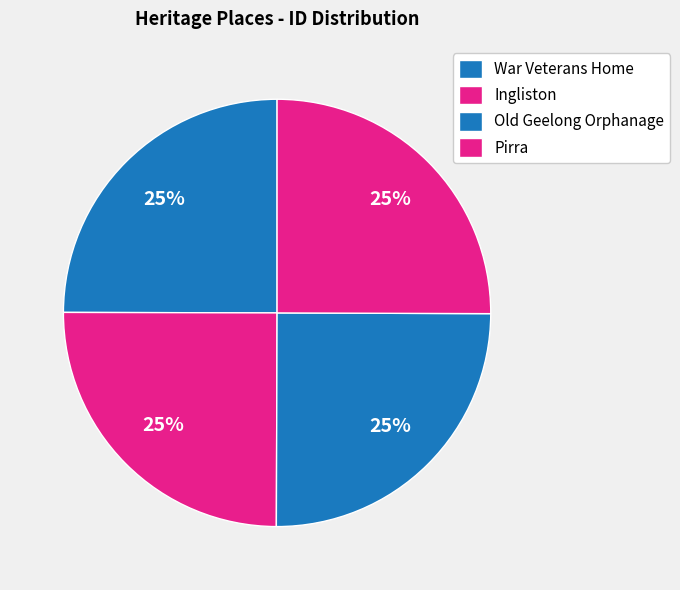

Count the number of slices in the pie.

4